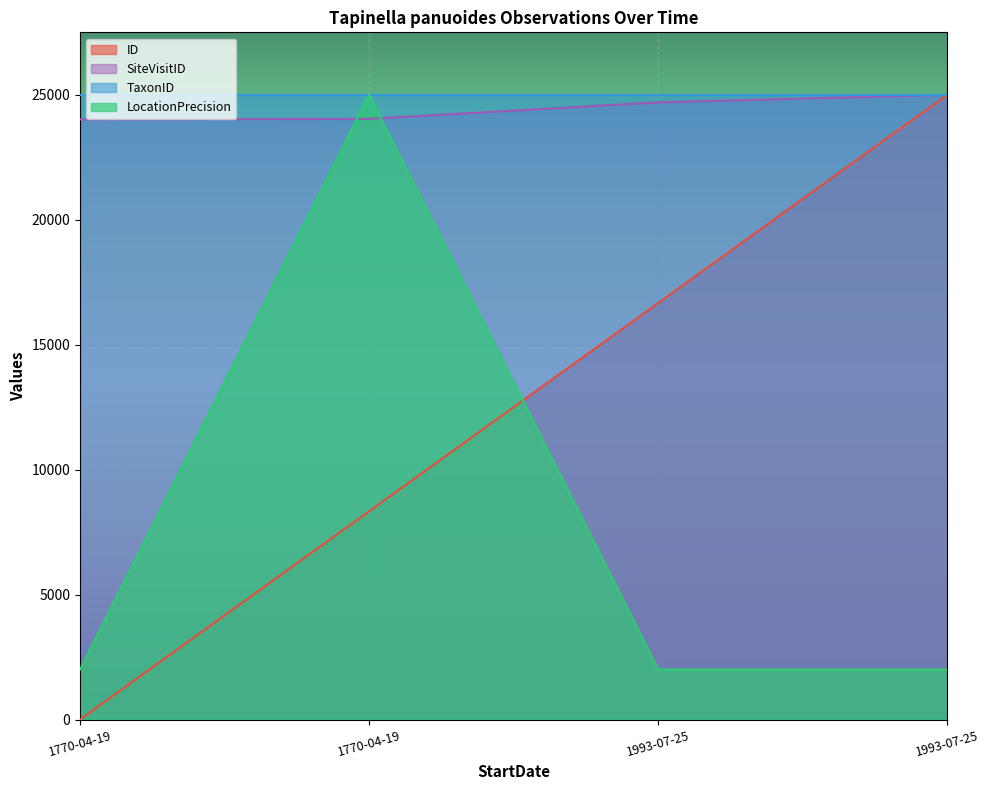

How many data points in SiteVisitID are less than 24699?

2